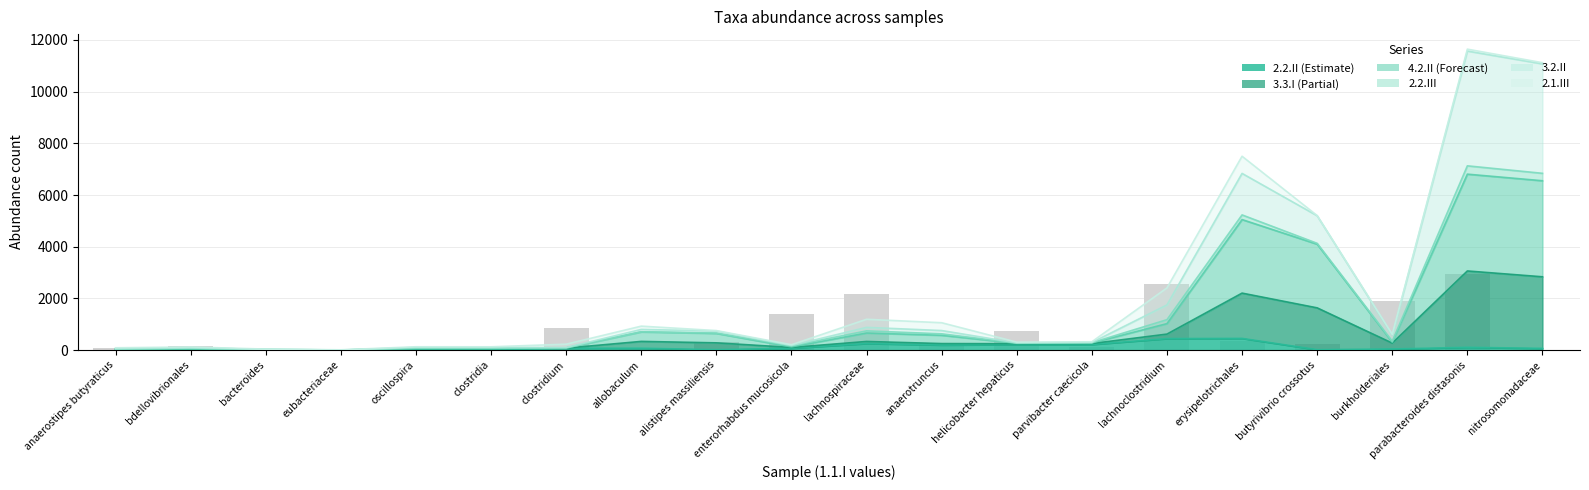

What are all the series names shown in the legend?

2.2.II, 3.3.I, 4.2.II, 2.2.III, 3.2.II, 2.1.III